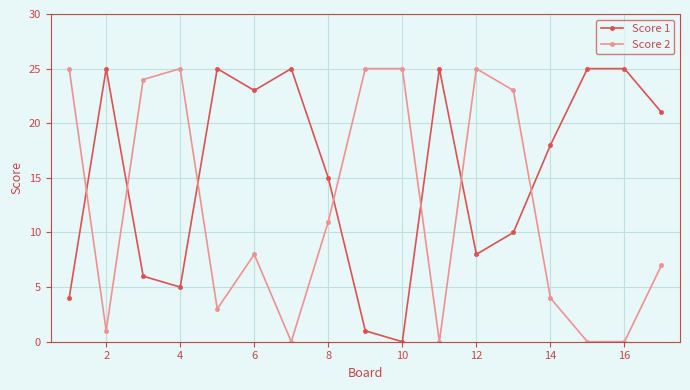

What is the difference between the second highest and minimum values in the Score 2 series?

25